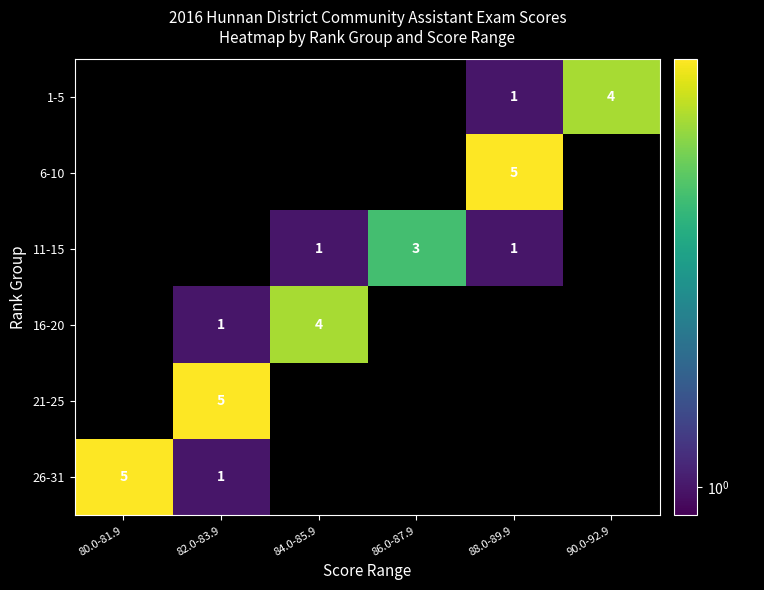

How many categories are shown in the chart?

6